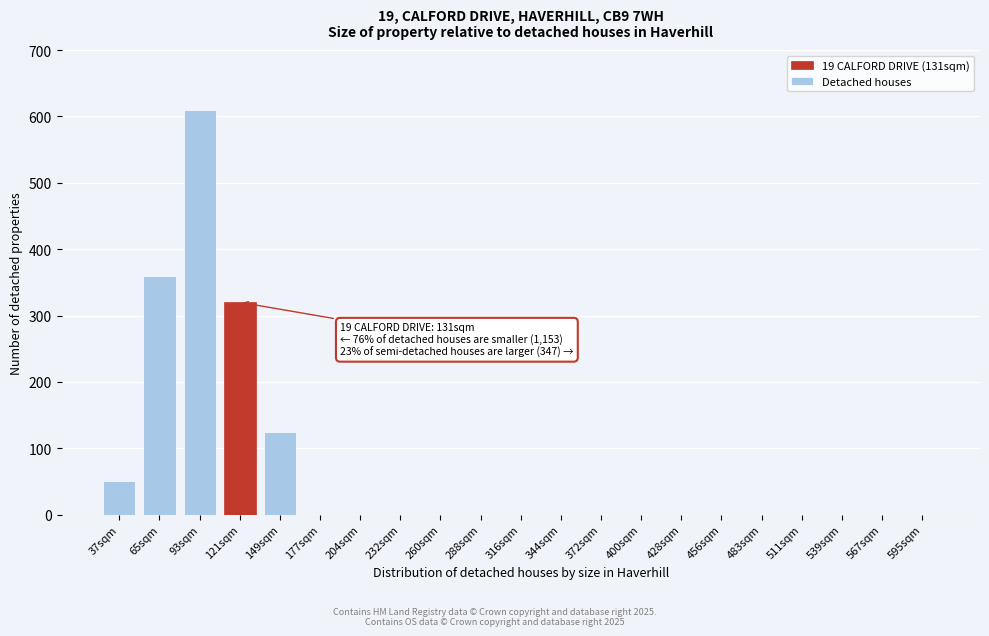

Reading right to left, extract all data points from this chart.

595sqm=0	567sqm=0	539sqm=0	511sqm=0	483sqm=0	456sqm=0	428sqm=0	400sqm=0	372sqm=0	344sqm=0	316sqm=0	288sqm=0	260sqm=0	232sqm=0	204sqm=0	177sqm=0	149sqm=125	121sqm=320	93sqm=610	65sqm=360	37sqm=50